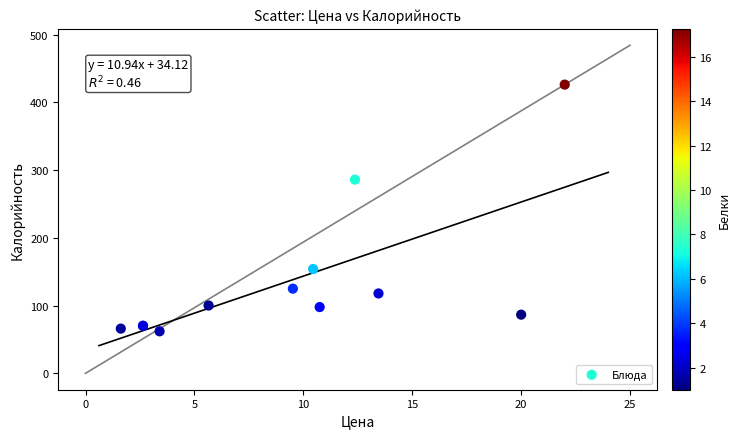

What Y value in the scatter plot is closest to 244?

286.0